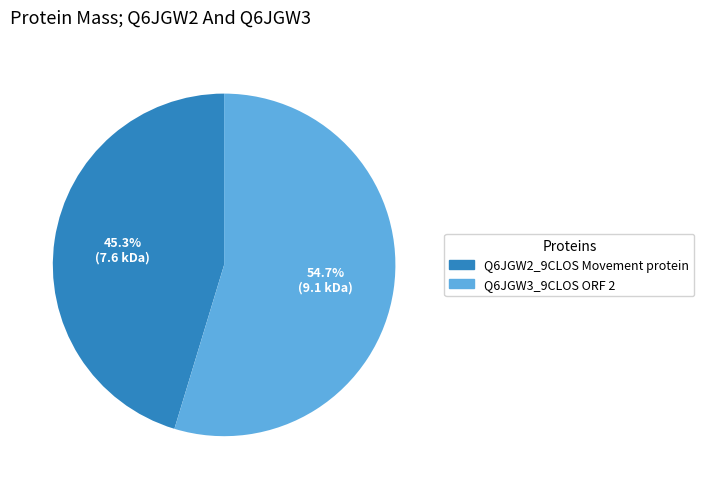

Which has a higher value, Q6JGW3_9CLOS ORF 2 or Q6JGW2_9CLOS Movement protein?

Q6JGW3_9CLOS ORF 2